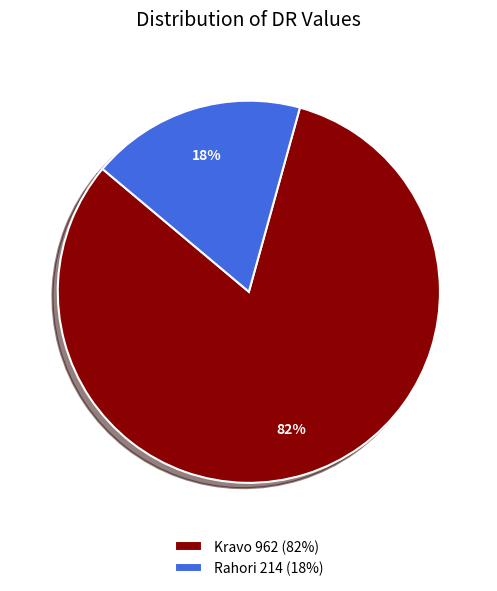

Is Rahori the majority of the pie?

No